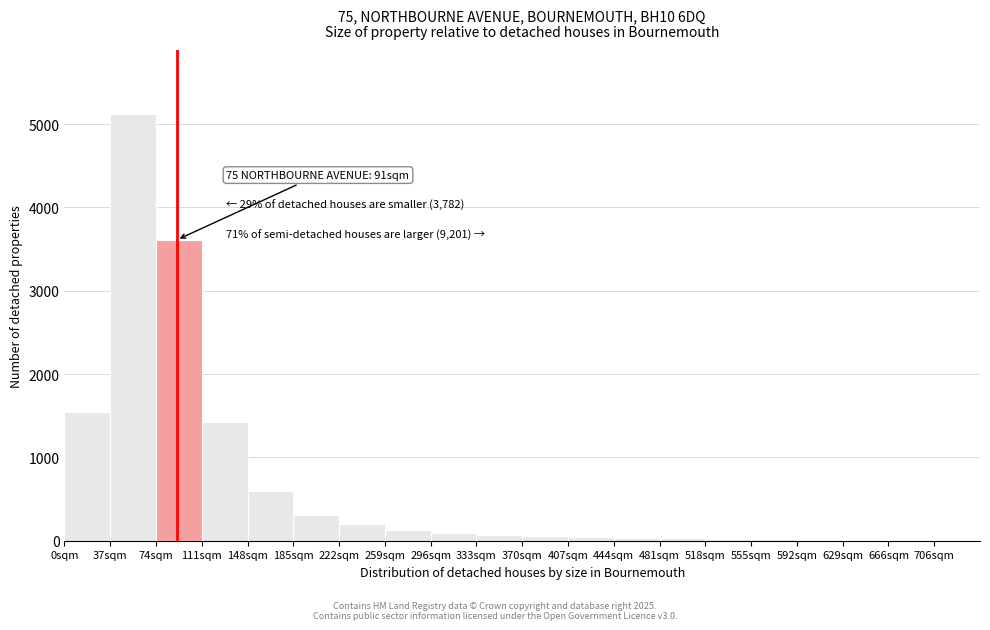

Over which range of the x-axis is the bar tallest?

37 to 74